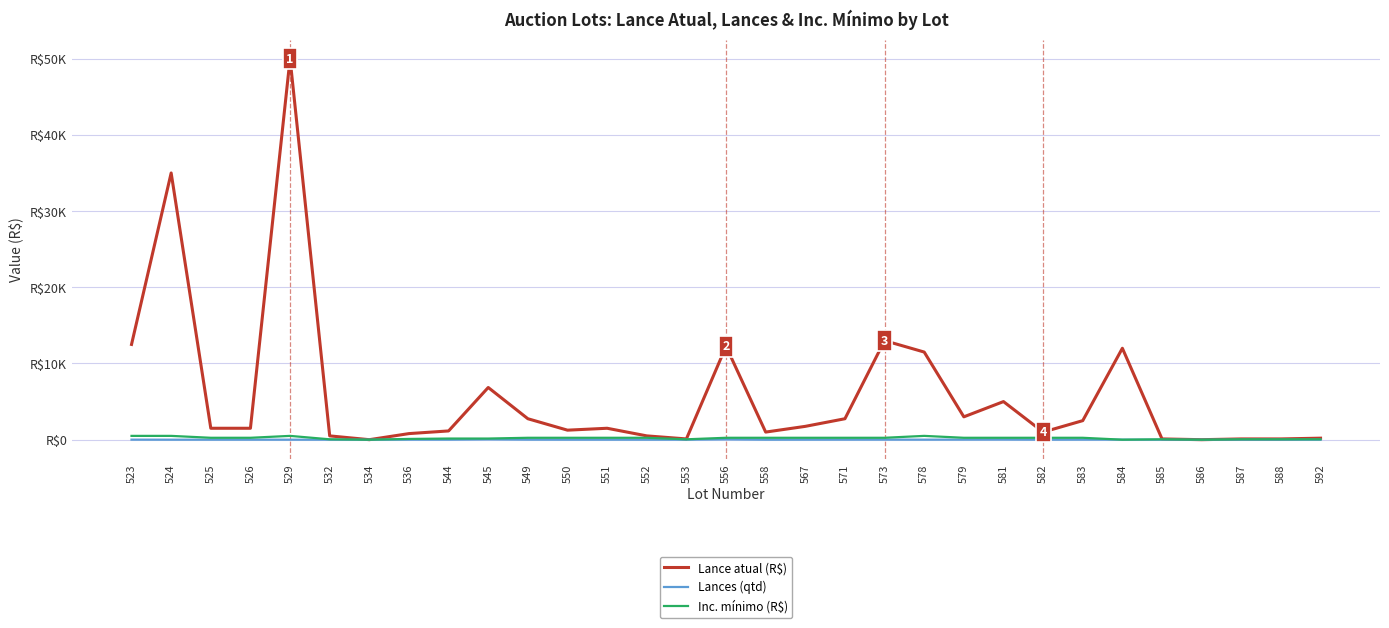

The value of Lance atual (R$) at 558 is 1000.0. True or false?

True